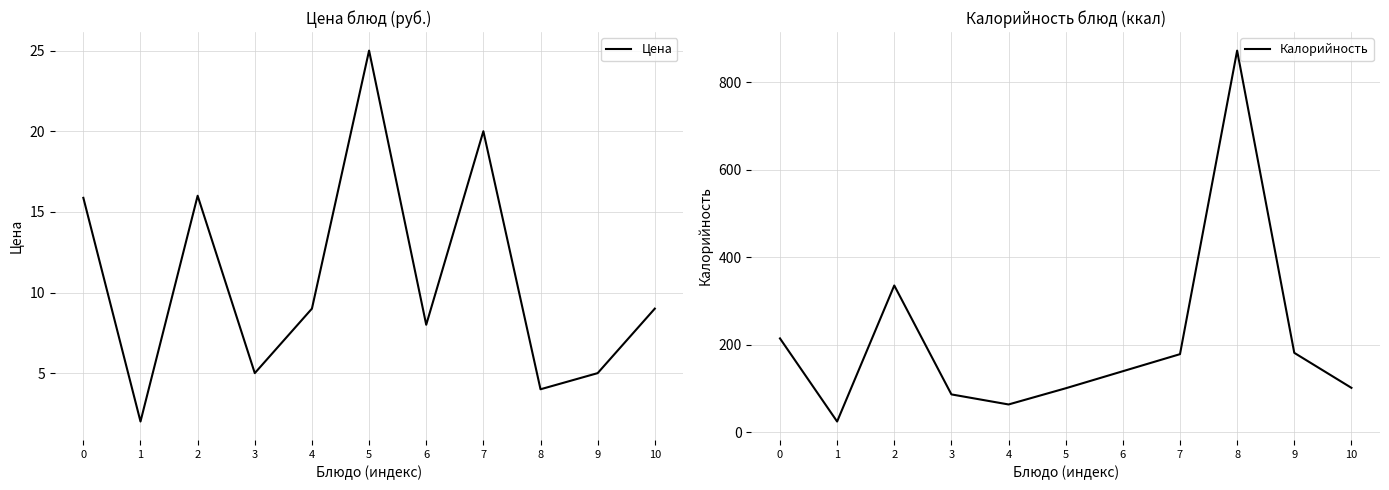

True or false: Калорийность has more than 1 points higher than both neighbors.

True